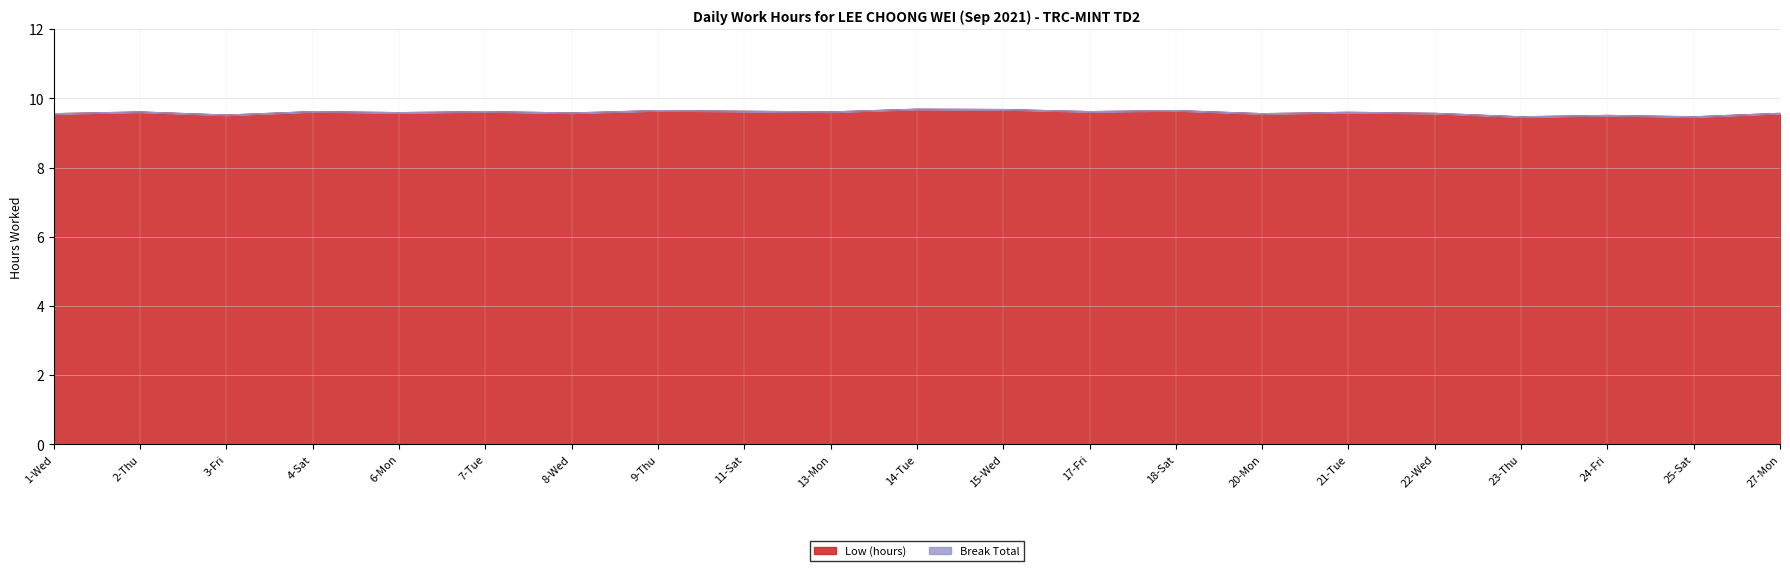

Reading left to right, list all the values displayed in this chart.

1-Wed=9.6	2-Thu=9.6	3-Fri=9.5	4-Sat=9.6	6-Mon=9.6	7-Tue=9.6	8-Wed=9.6	9-Thu=9.7	11-Sat=9.6	13-Mon=9.6	14-Tue=9.7	15-Wed=9.7	17-Fri=9.6	18-Sat=9.7	20-Mon=9.6	21-Tue=9.6	22-Wed=9.6	23-Thu=9.5	24-Fri=9.5	25-Sat=9.5	27-Mon=9.6